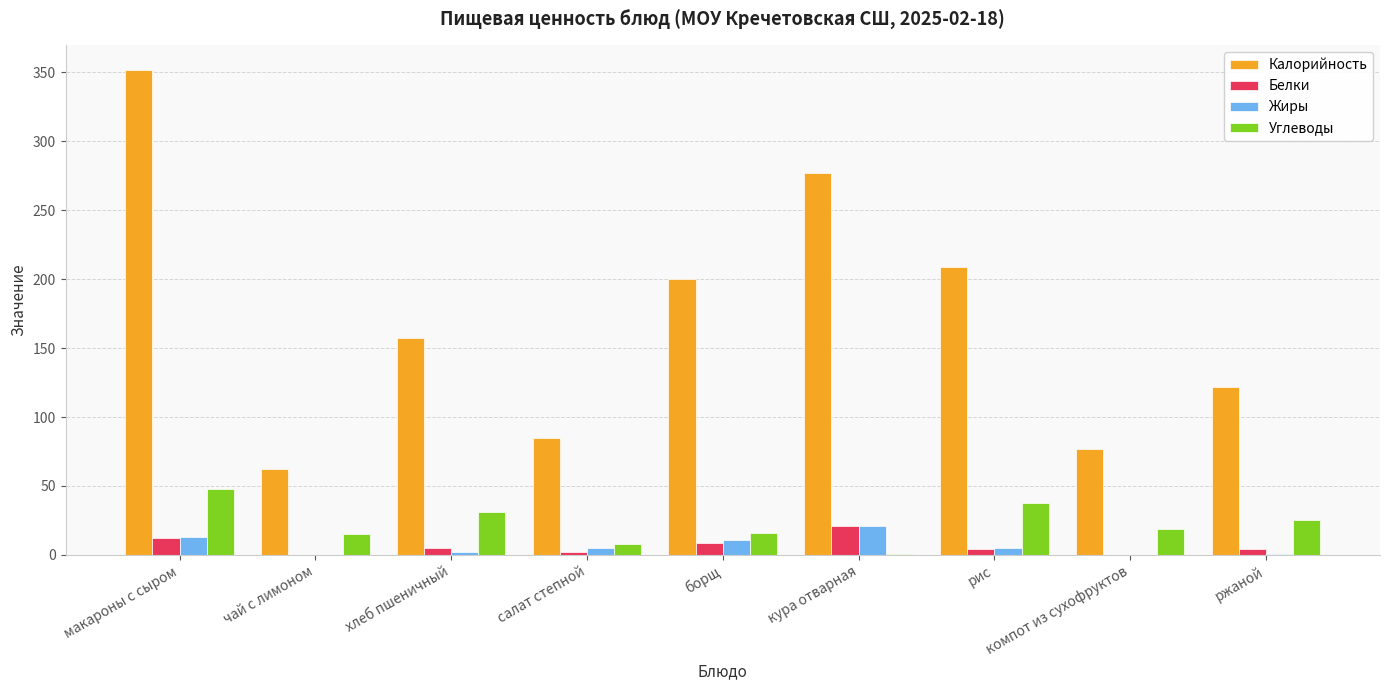

What is the average value of the Белки series?

6